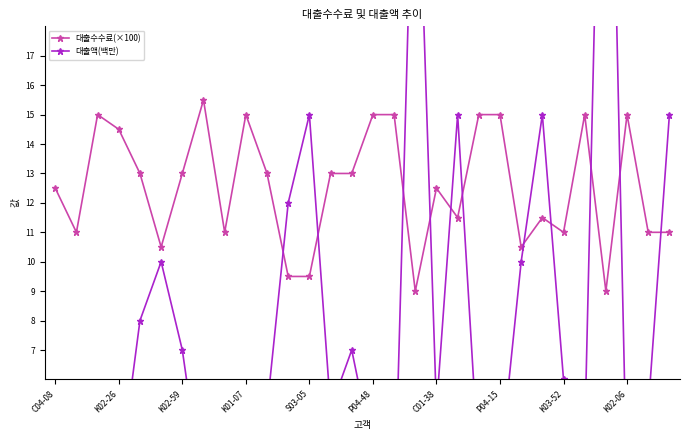

What position from the left is C01-38?

19